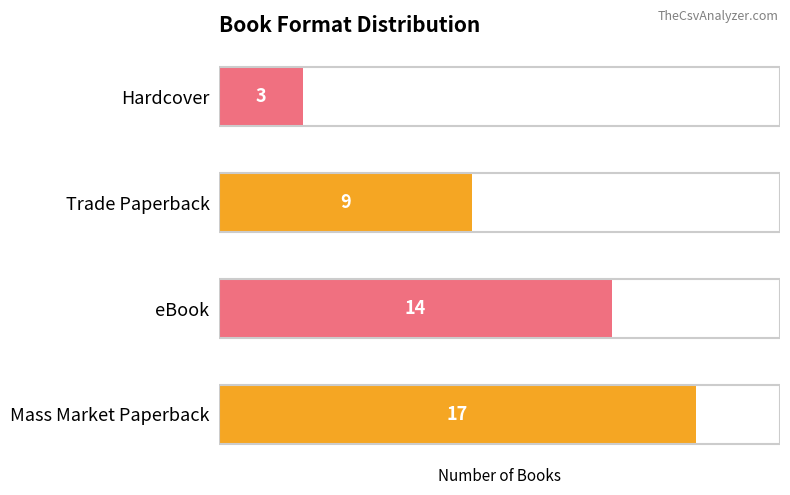

Rank the categories by value from lowest to highest.

Hardcover, Trade Paperback, eBook, Mass Market Paperback